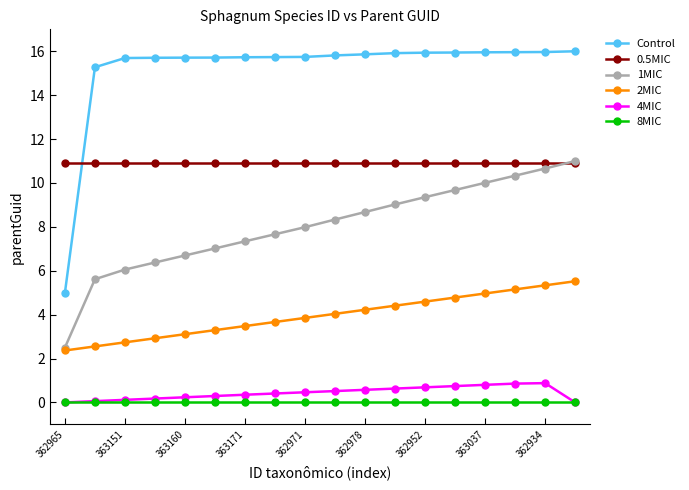

Which series has the largest total across all categories?

Control